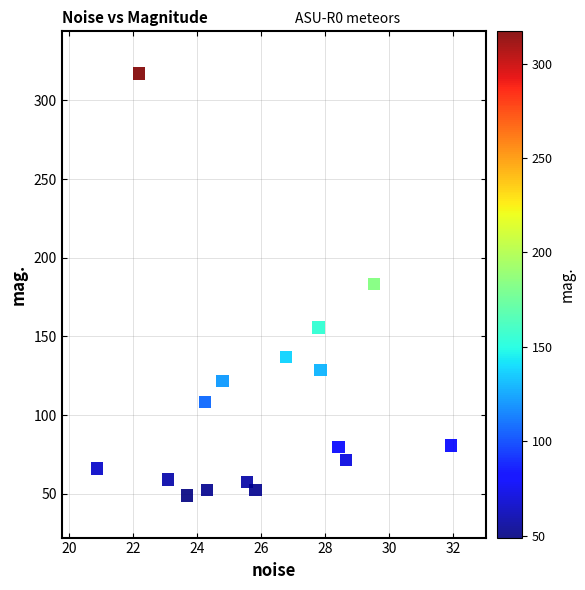

What is the range of Y values (max minus min)?

268.1